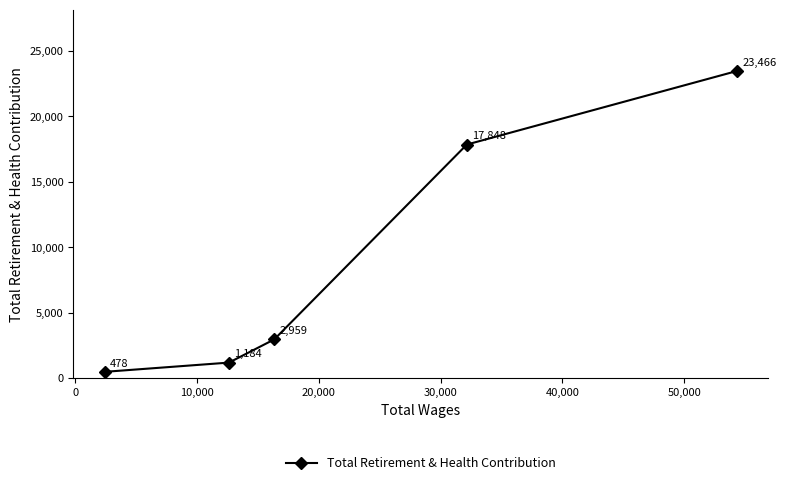

What is the sum of all values?

45935